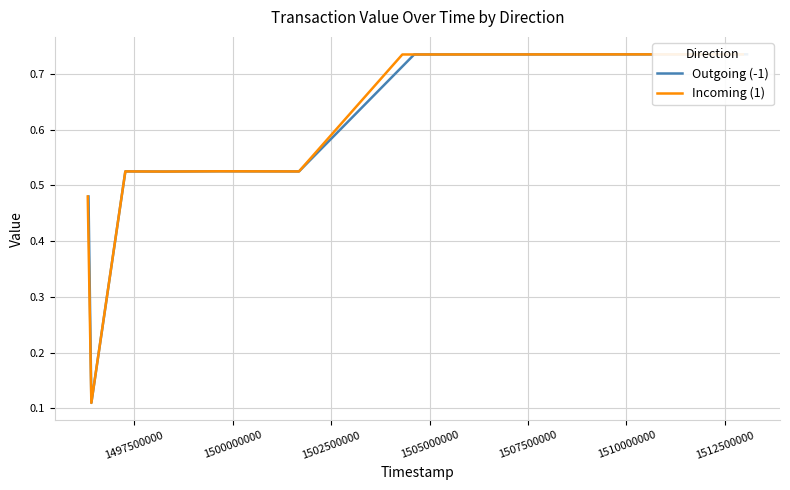

Is it true that Incoming (1) equals 0.7 at 1507500000?

False